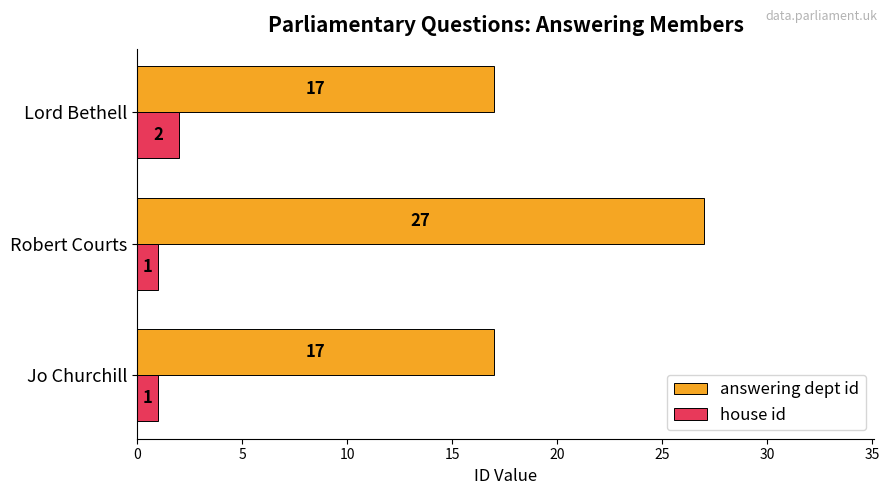

What value does the answering dept id series have at Jo Churchill, to the nearest 10?

20